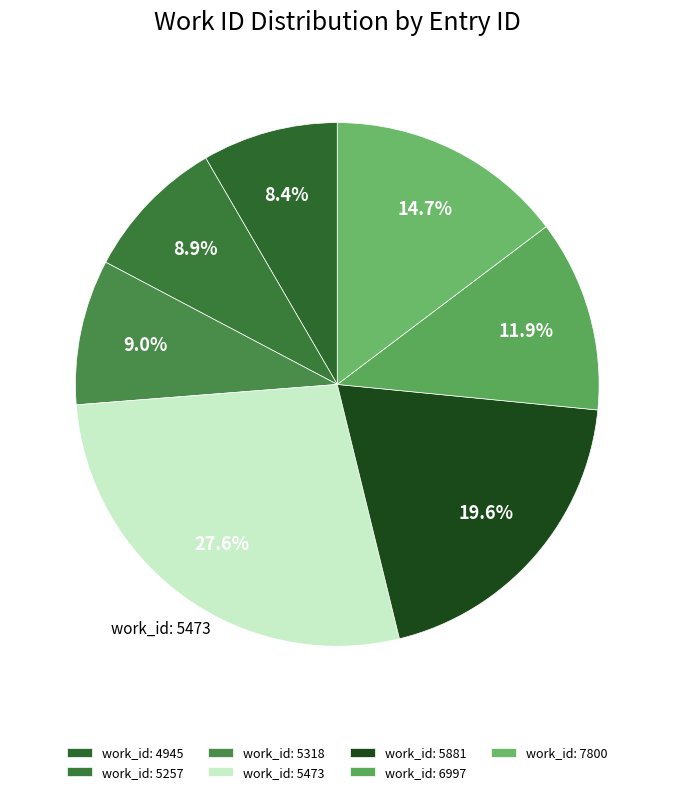

What is the largest slice in the pie chart?

work_id: 5473